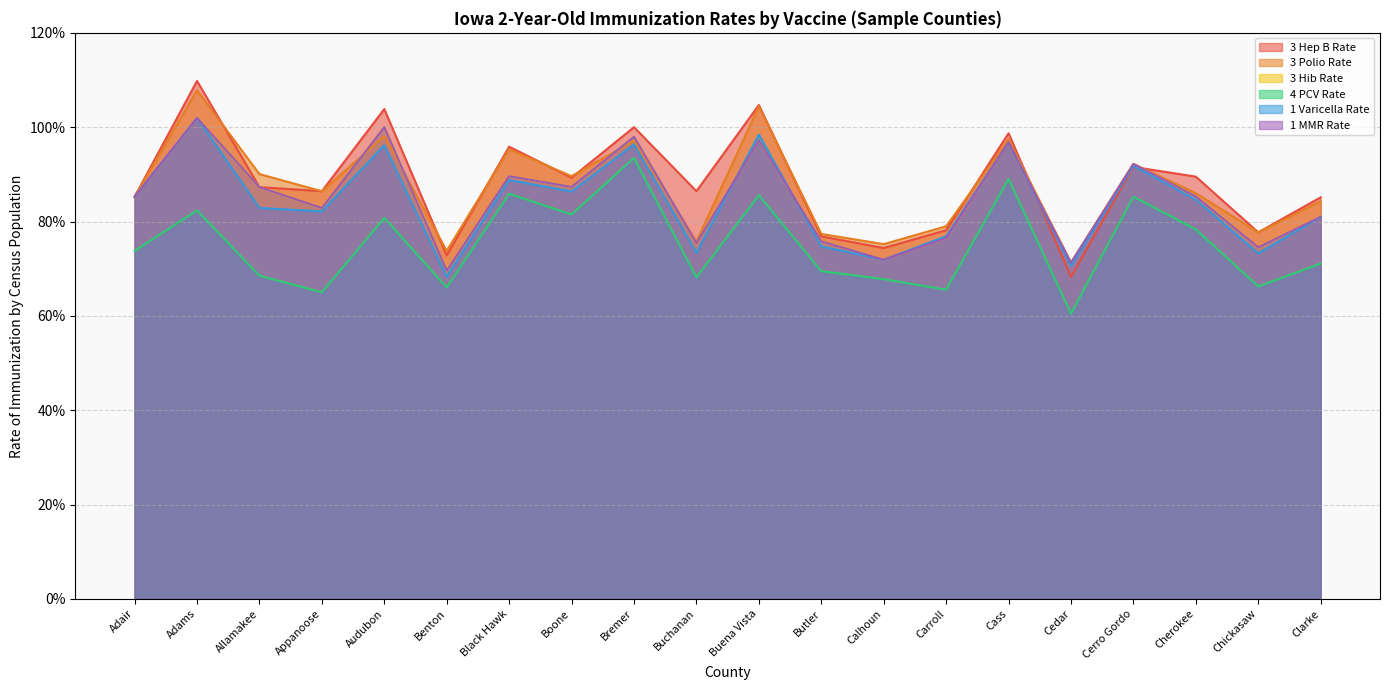

At which category is the sum across all series the highest?

Adams